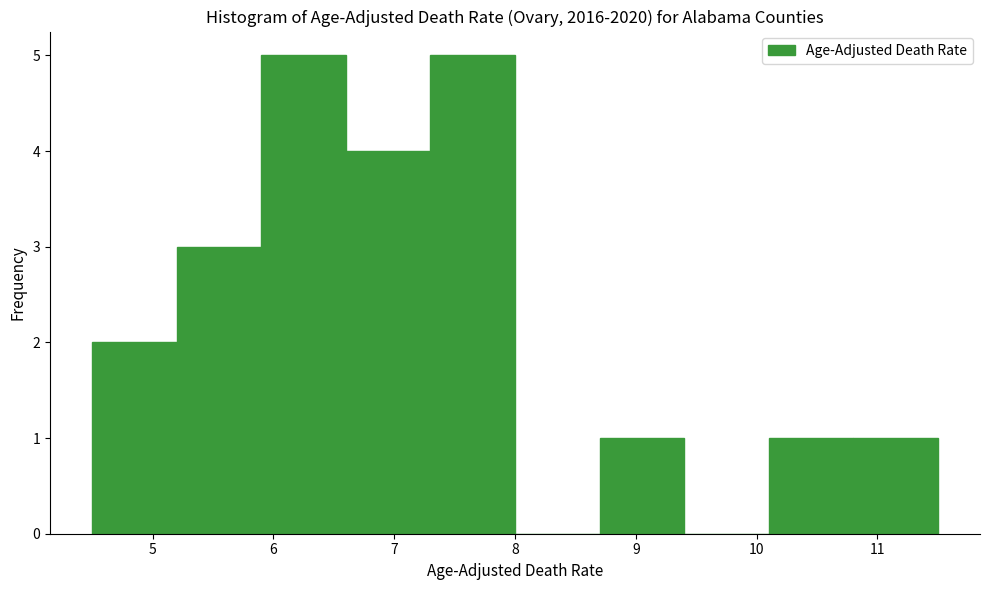

How tall is the bar that spans 10.8 to 11.5 on the x-axis? The values are not printed on the chart, so give them approximately, as read against the axis.

1